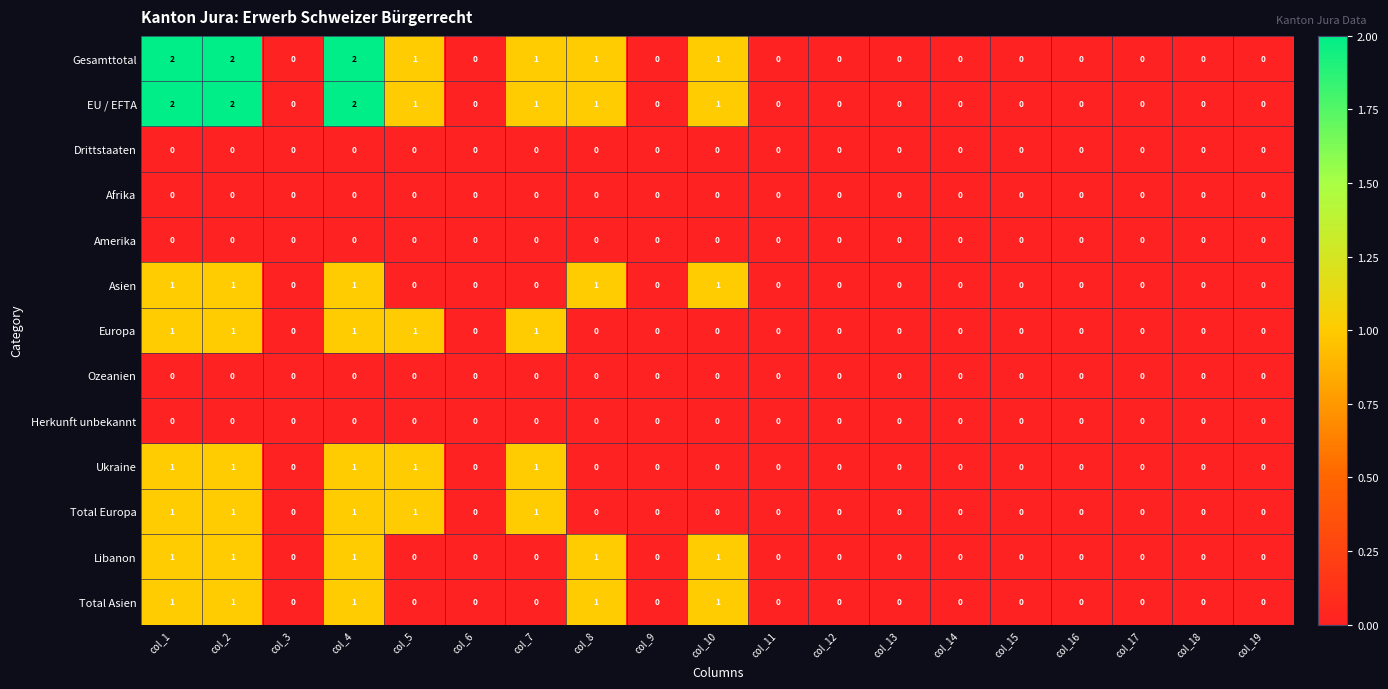

What is the total value across all series at col_1?

10